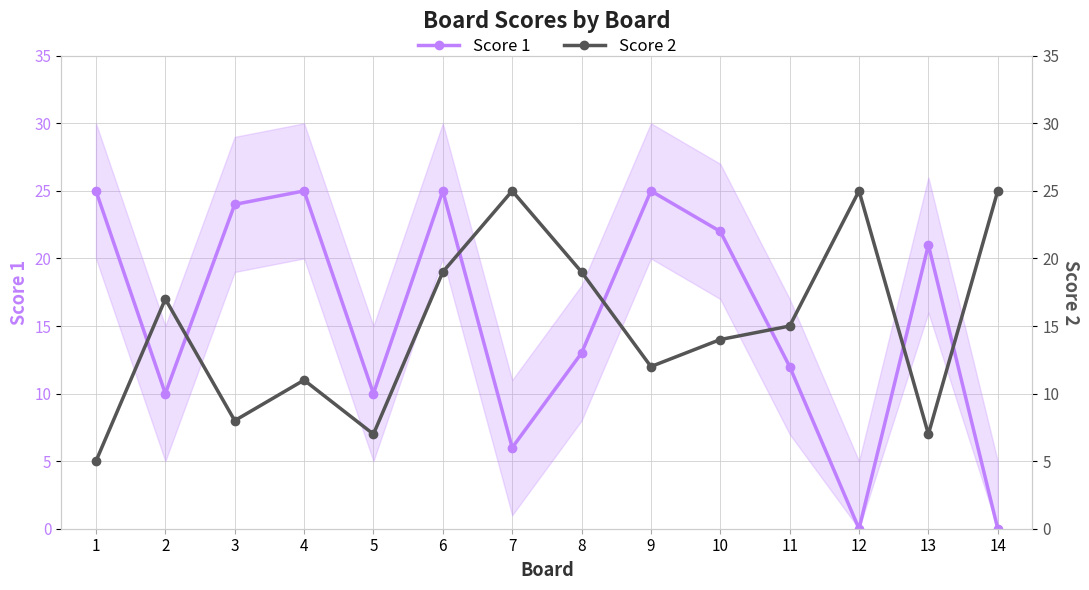

What is the difference between the second highest and minimum values in the Score 1 series?

25